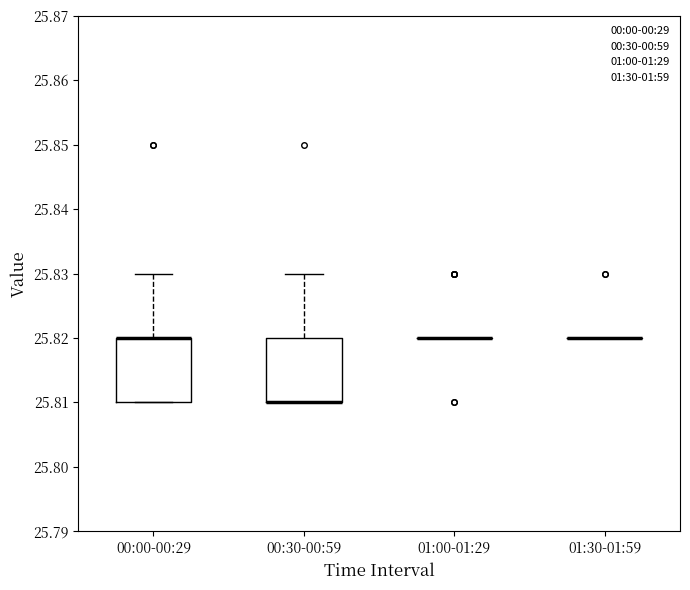

Reading left to right, transcribe this box plot: for each box, give where its median line is, the range the box spans, and where its two whiskers end, as read against the y-axis. The values are not printed on the chart, so give them approximately, as read against the axis.

00:00-00:29: median 25.82 (drawn on the box's upper edge), box 25.81 to 25.82, whiskers 25.81 to 25.83
00:30-00:59: median 25.81 (drawn on the box's lower edge), box 25.81 to 25.82, whiskers 25.81 to 25.83
01:00-01:29: box collapsed to a line at 25.82, whiskers 25.82 to 25.82
01:30-01:59: box collapsed to a line at 25.82, whiskers 25.82 to 25.82